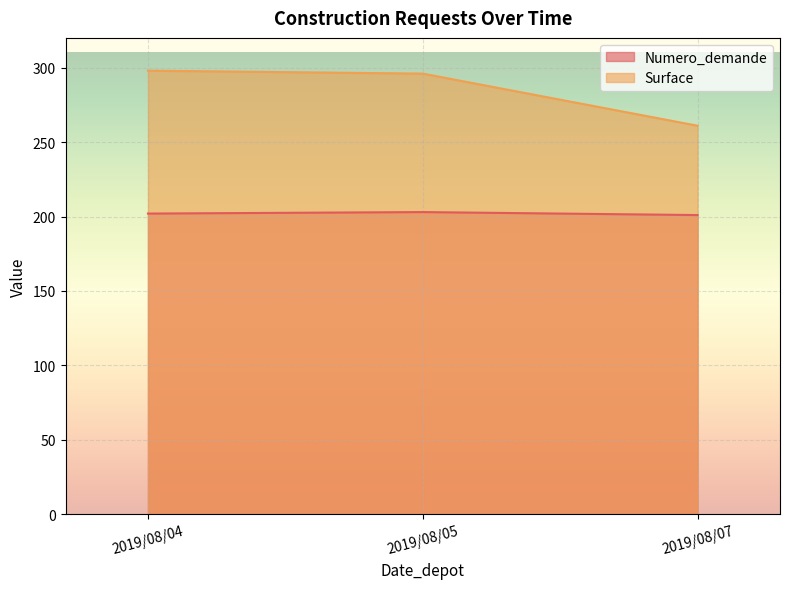

At which label does Numero_demande first exceed 202?

2019/08/05